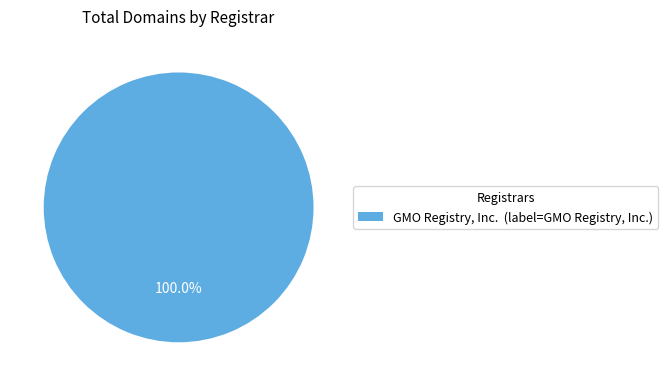

Does GMO Registry, Inc. (label=GMO Registry, Inc.) account for over 50% of the chart?

Yes